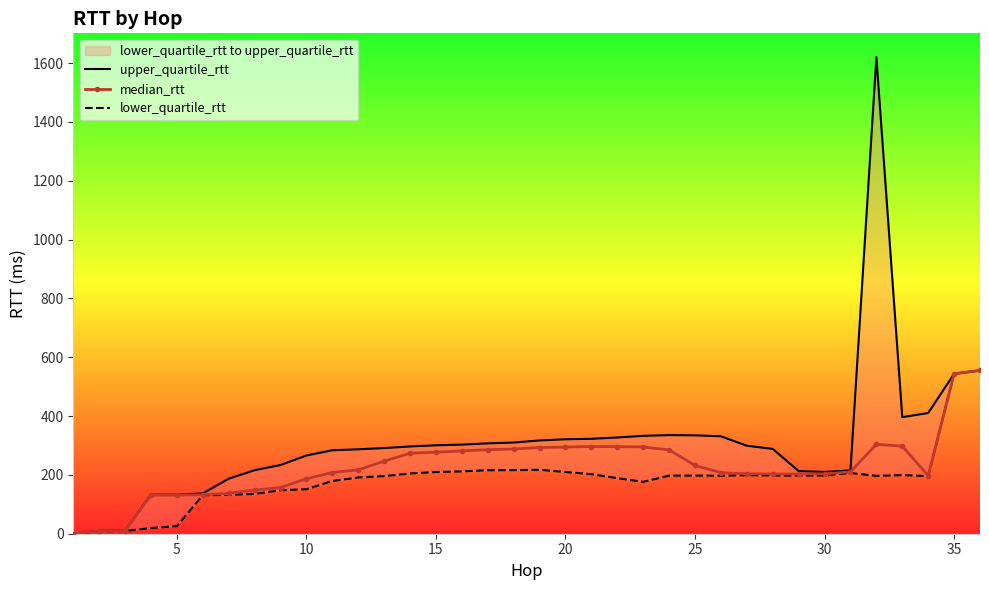

Rank the series by their maximum value, from highest to lowest.

upper_quartile_rtt, median_rtt, lower_quartile_rtt